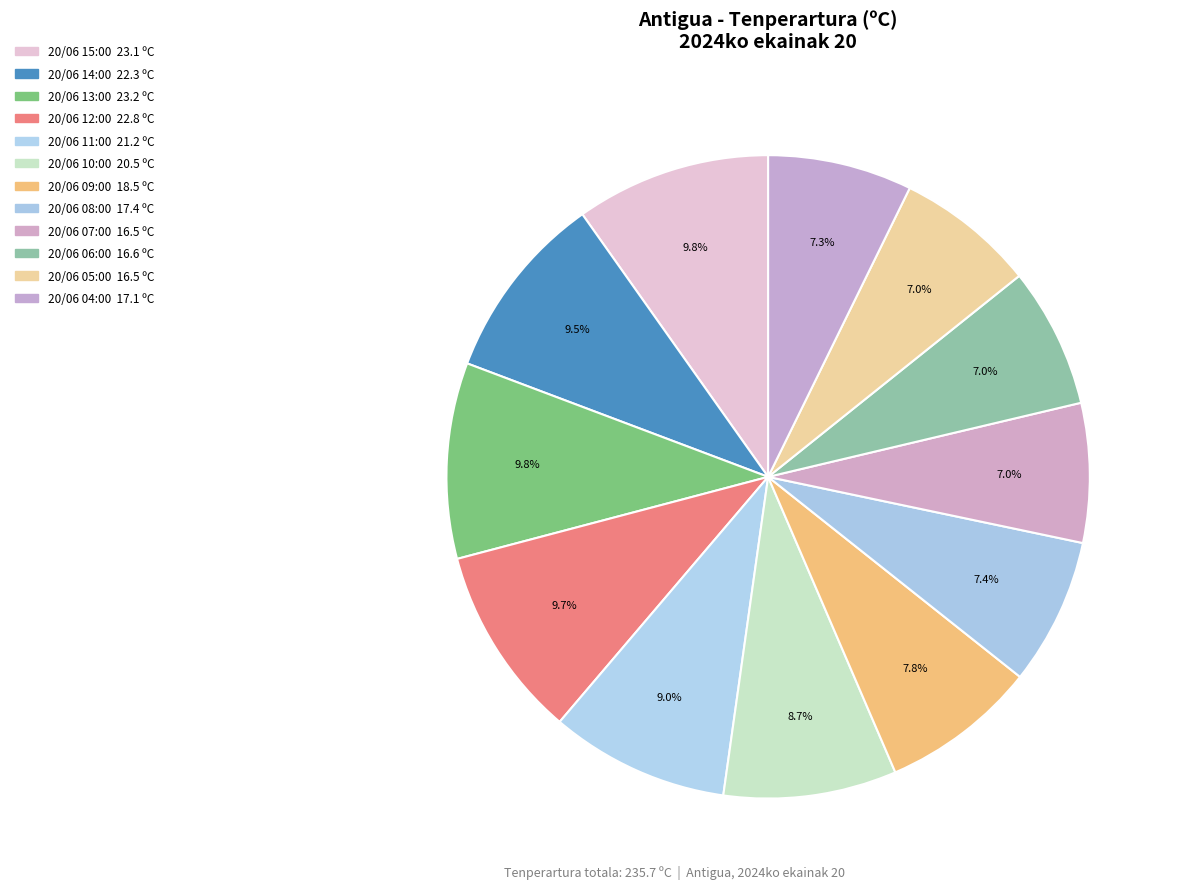

Count the number of slices in the pie.

12